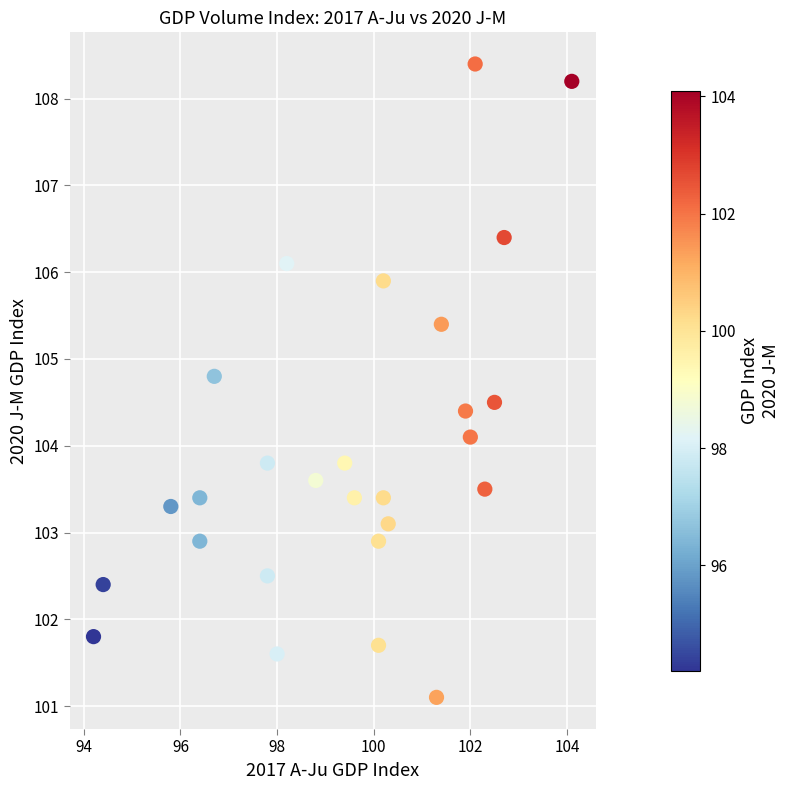

What is the range of X values (max minus min)?

9.9